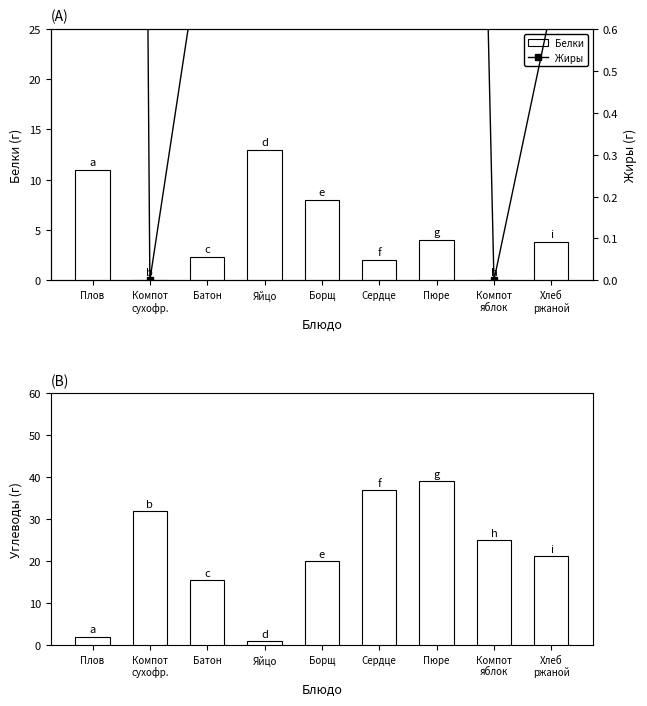

Which series has the largest range (max minus min)?

Углеводы